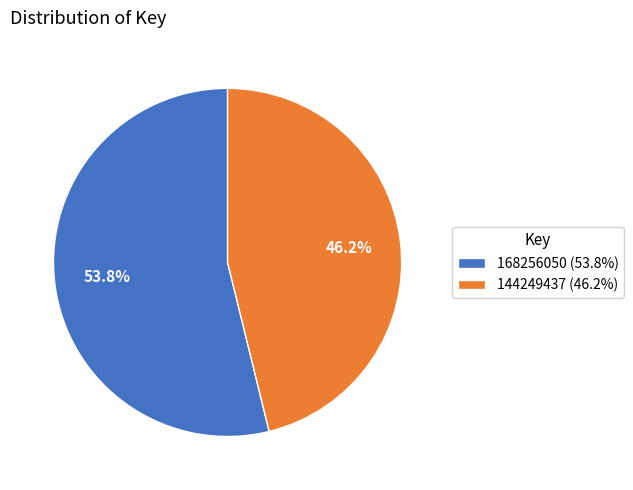

What percentage is the 168256050 slice, to the nearest percent?

54%